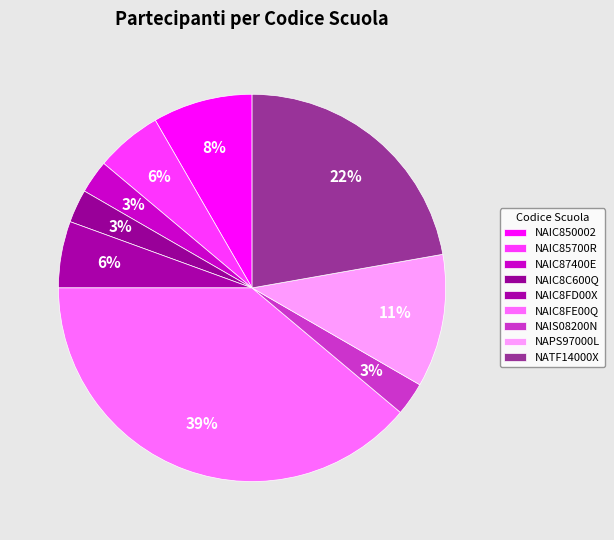

How many slices are in this pie chart?

9